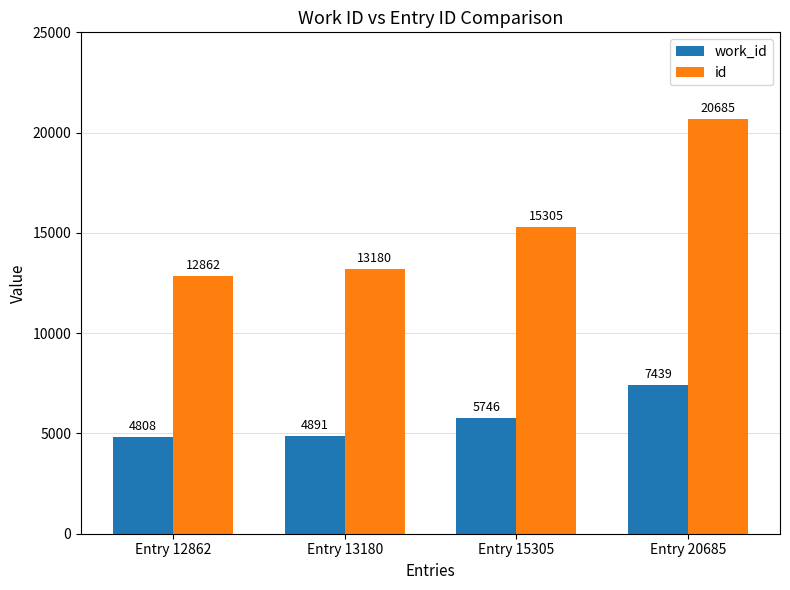

Which category has the highest value in the work_id series?

Entry 20685